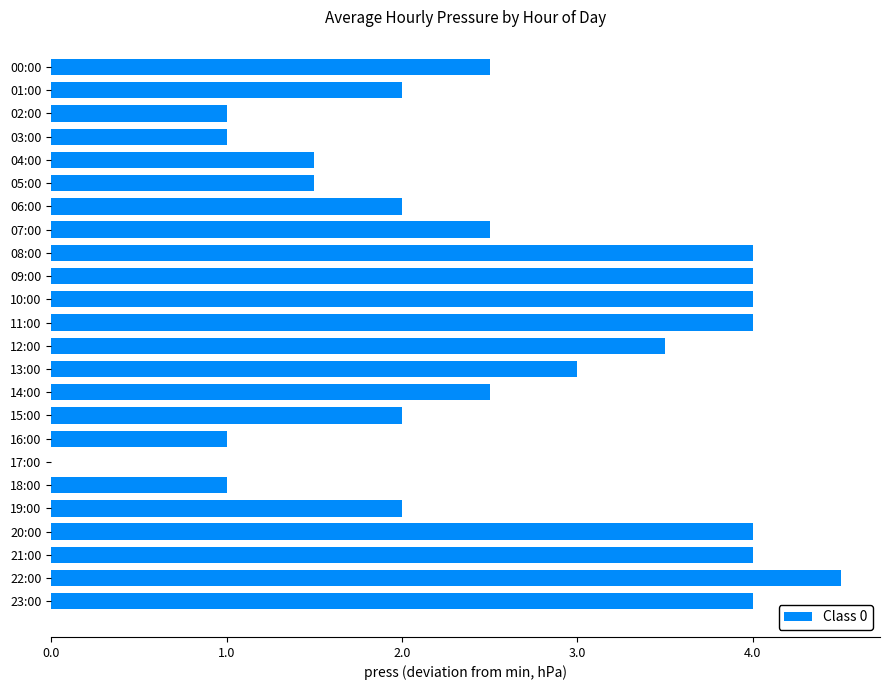

What is the sum of all values?

61.5